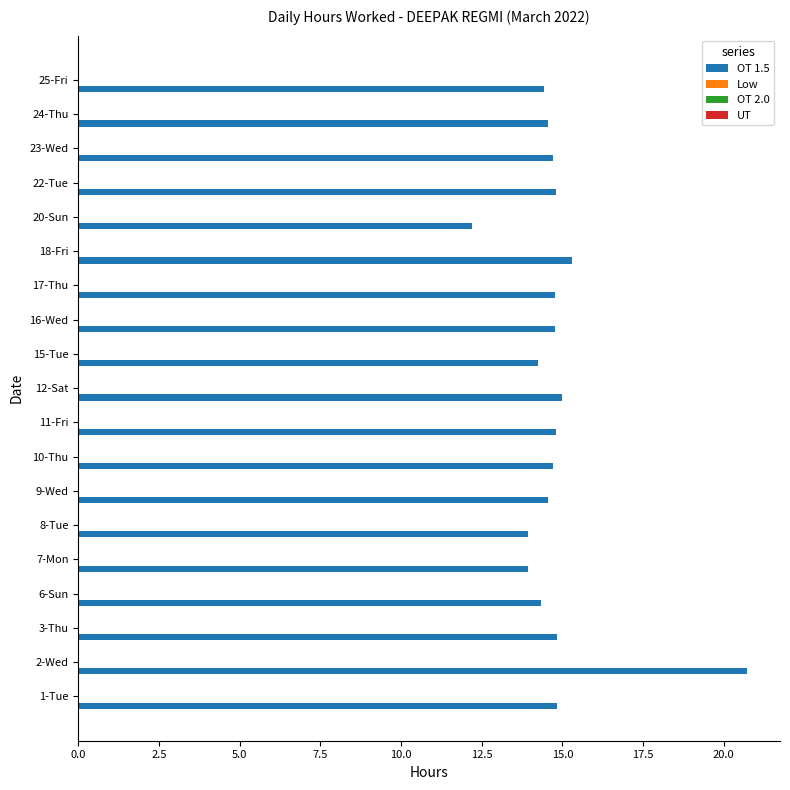

How many data points does each series have?

19